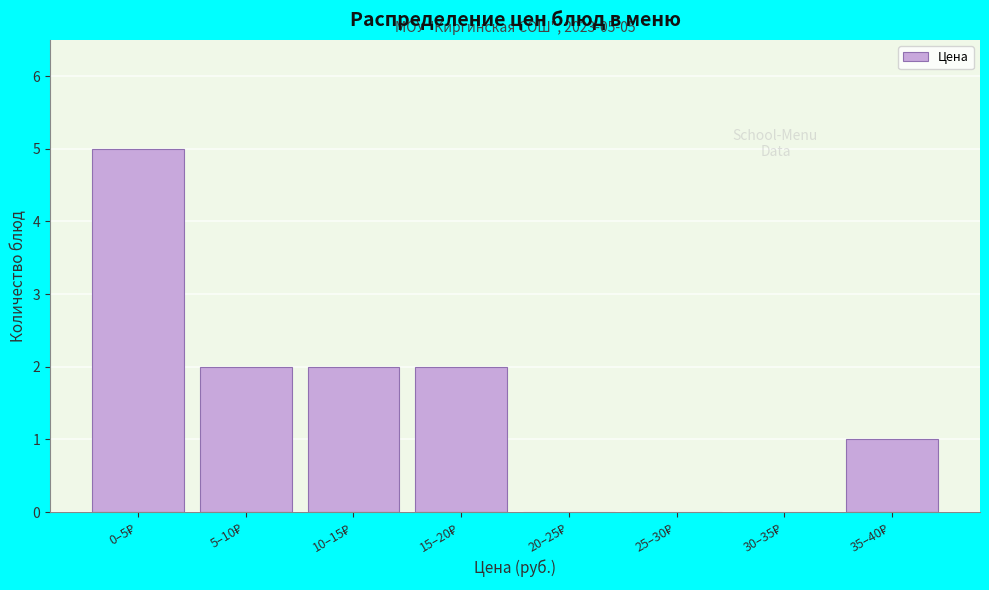

What is the greatest value displayed?

5